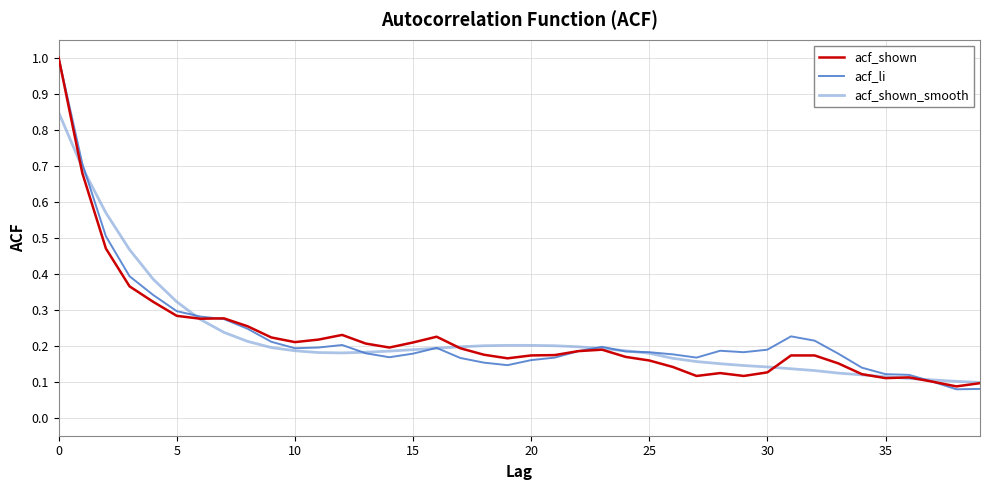

What is the highest value of the acf_shown series?

1.0